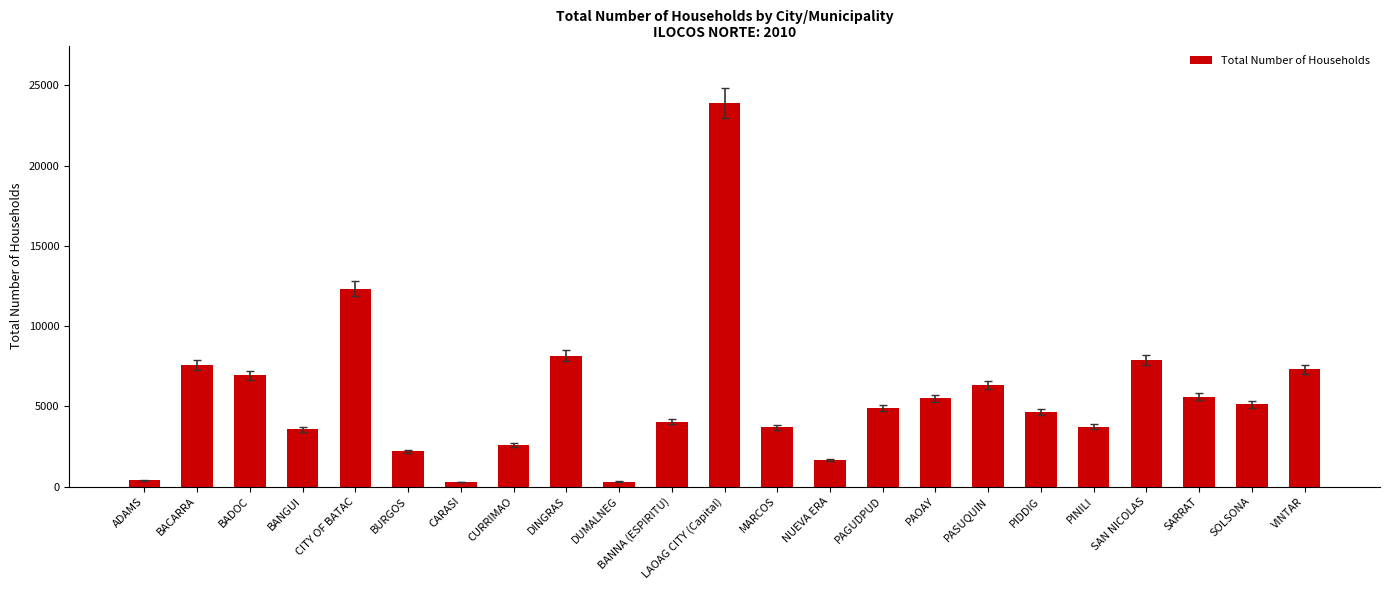

Between SARRAT and PASUQUIN, which is larger?

PASUQUIN